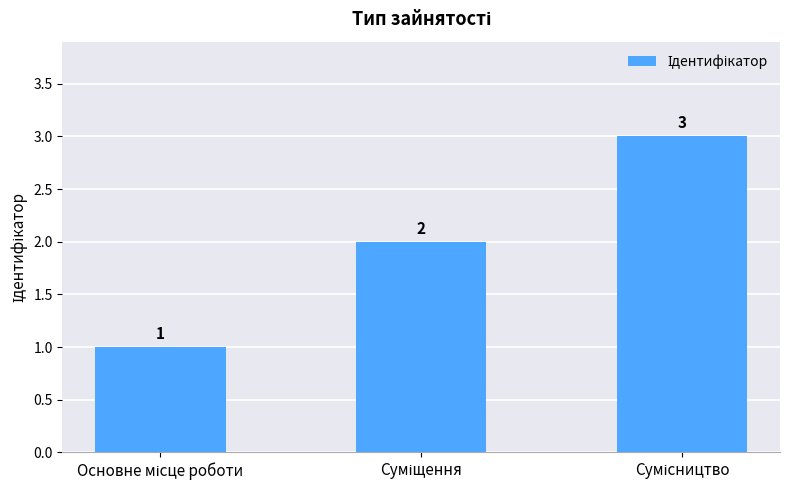

How many values are between 1 and 3?

3